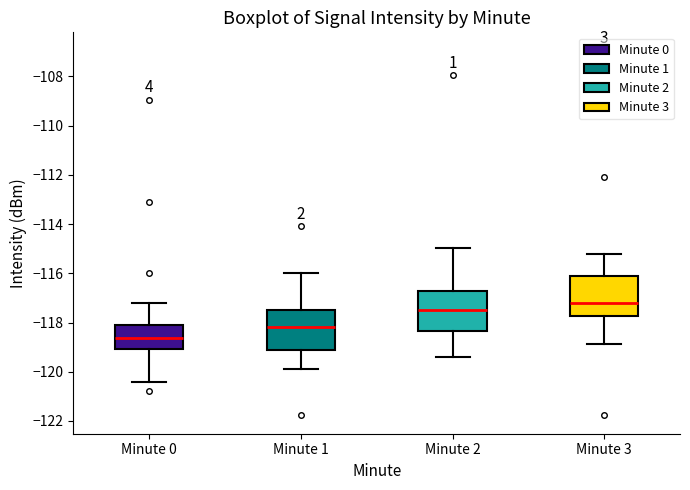

Reading left to right, transcribe this box plot: for each box, give where its median line is, the range the box spans, and where its two whiskers end, as read against the y-axis. The values are not printed on the chart, so give them approximately, as read against the axis.

Minute 0: median -118.6, box -119.0 to -118.2, whiskers -120.4 to -117.2
Minute 1: median -118.2, box -119.2 to -117.4, whiskers -119.8 to -116.0
Minute 2: median -117.4, box -118.4 to -116.8, whiskers -119.4 to -115.0
Minute 3: median -117.2, box -117.8 to -116.2, whiskers -118.8 to -115.2